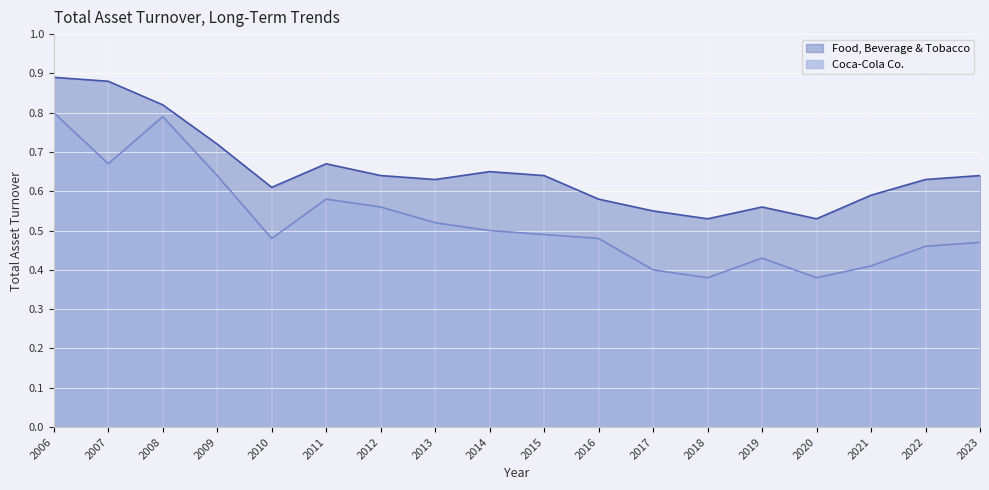

The value of Coca-Cola Co. at 2013 is 0.5. True or false?

True